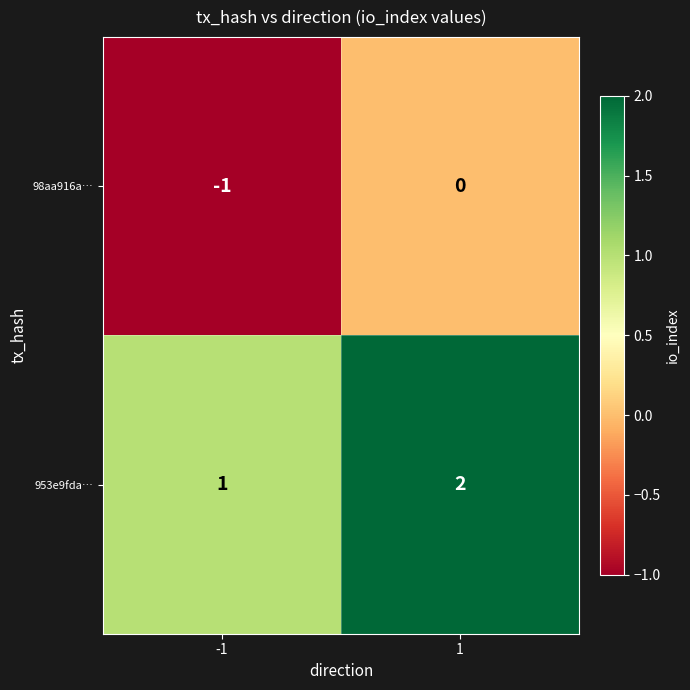

How many values in 98aa916a… are below zero?

1